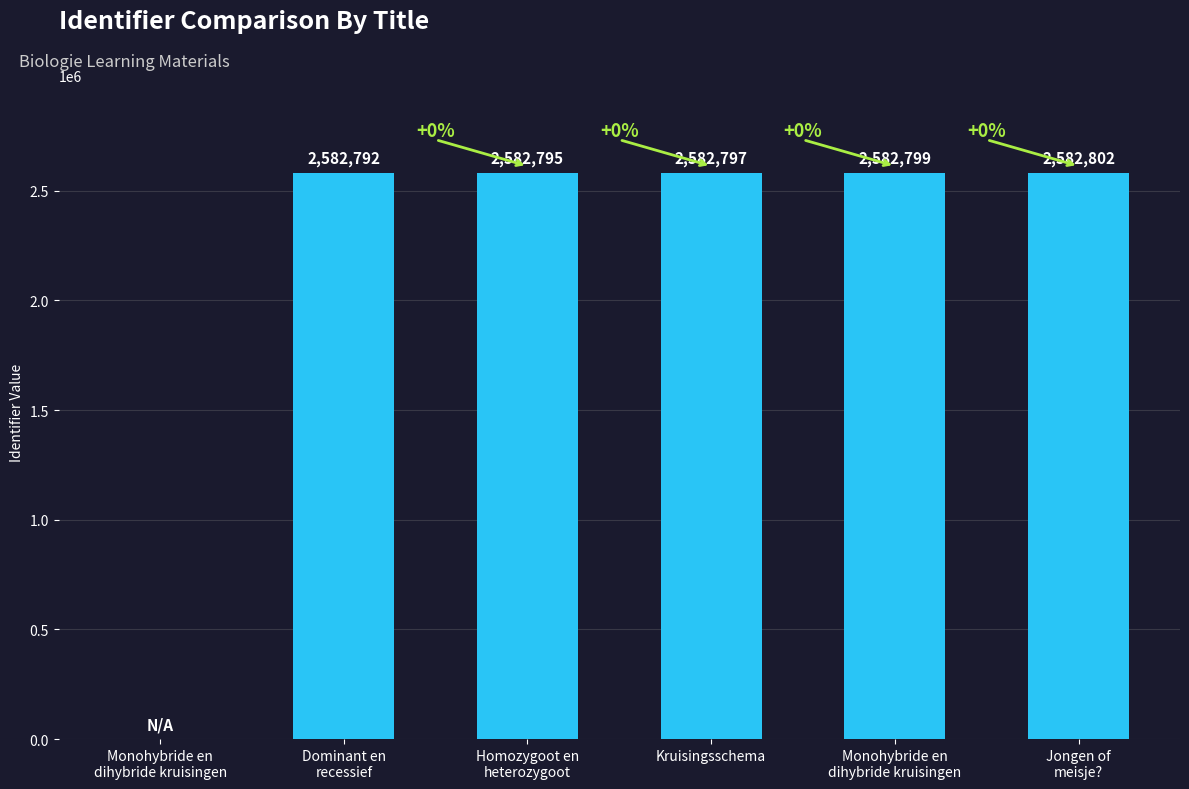

Reading left to right, transcribe all the data shown in this chart.

Monohybride en
dihybride kruisingen=0	Dominant en
recessief=2582792	Homozygoot en
heterozygoot=2582795	Kruisingsschema=2582797	Monohybride en
dihybride kruisingen=2582799	Jongen of
meisje?=2582802